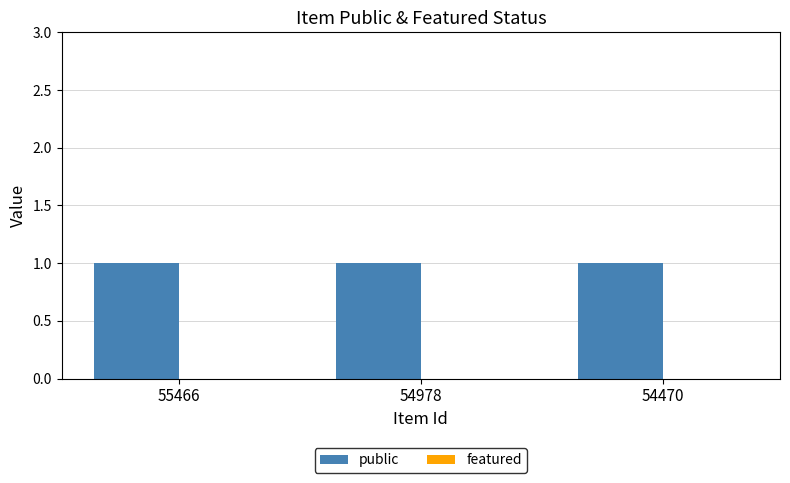

What is the difference between the highest and lowest values at 55466?

1